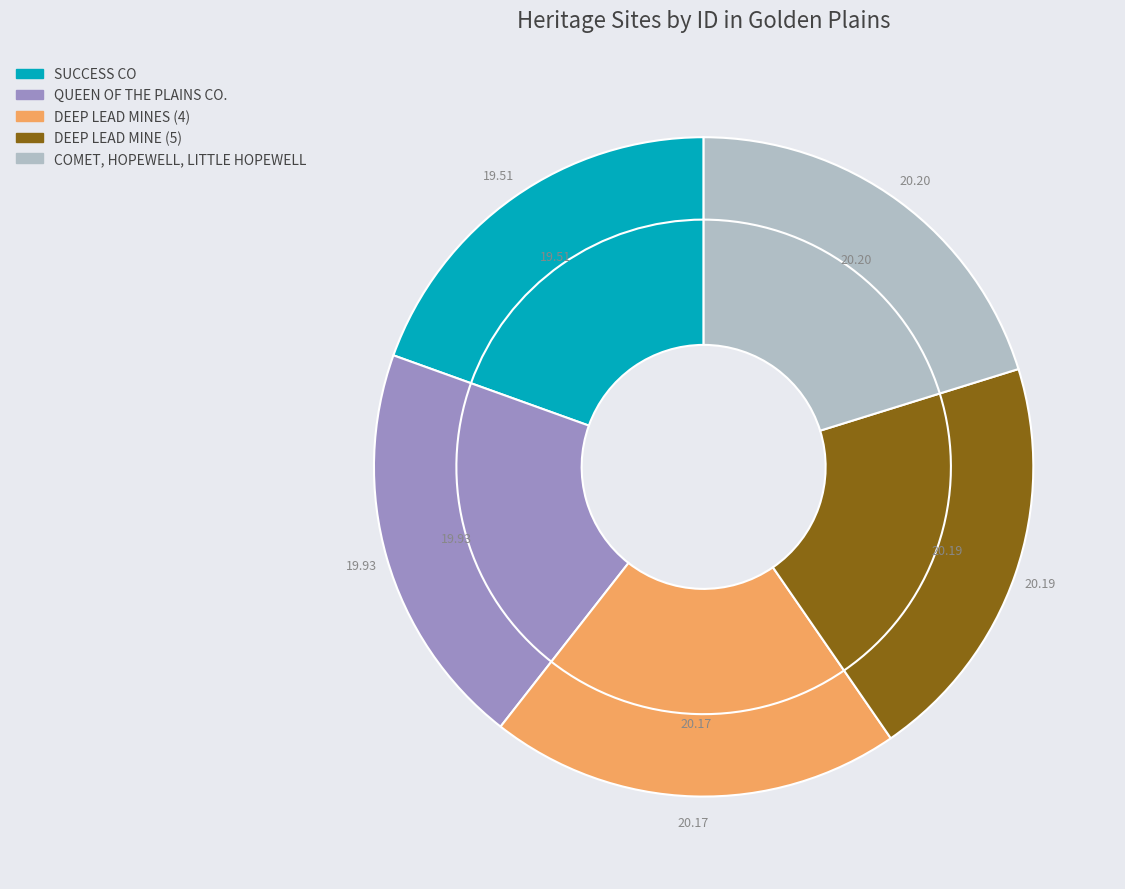

To the nearest percent, what portion does DEEP LEAD MINES (4) represent?

20%